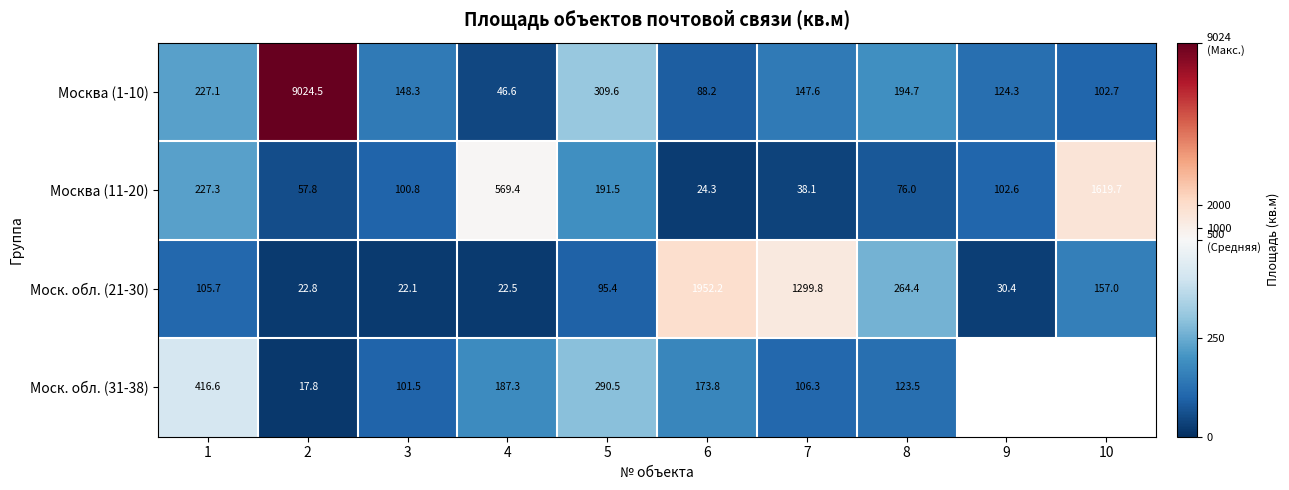

What is the difference between the Моск. обл. (21-30) values at 2 and 4?

0.3